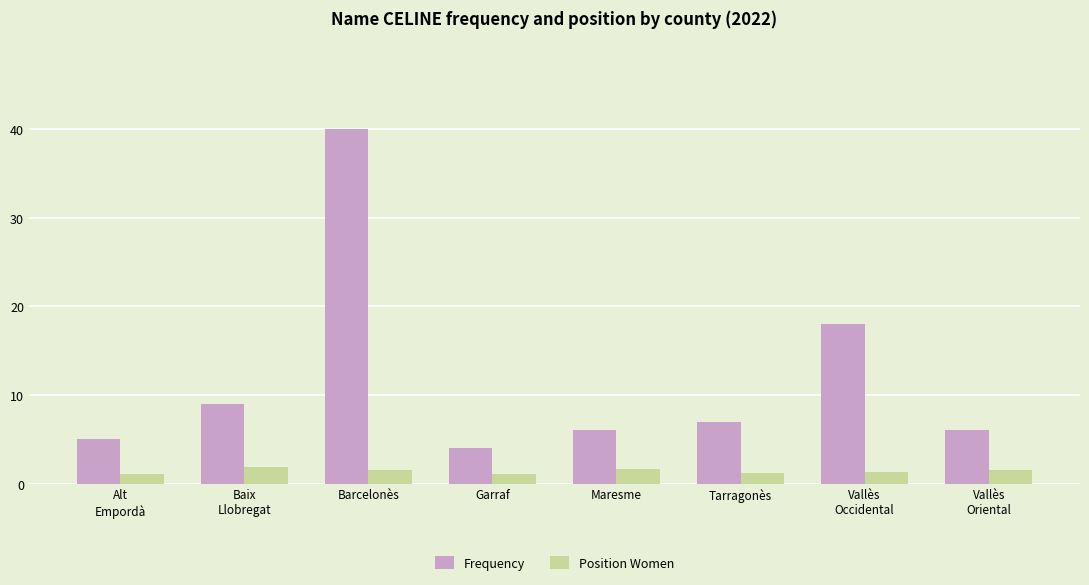

Is it true that Position Women equals 1.8 at Baix
Llobregat?

True